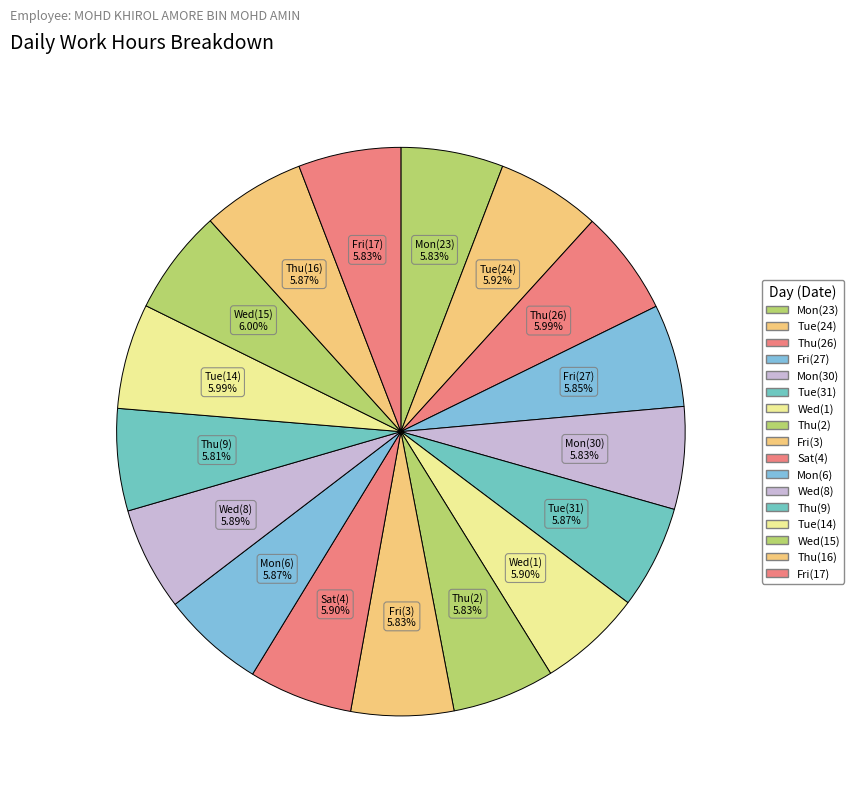

Count the number of slices in the pie.

17